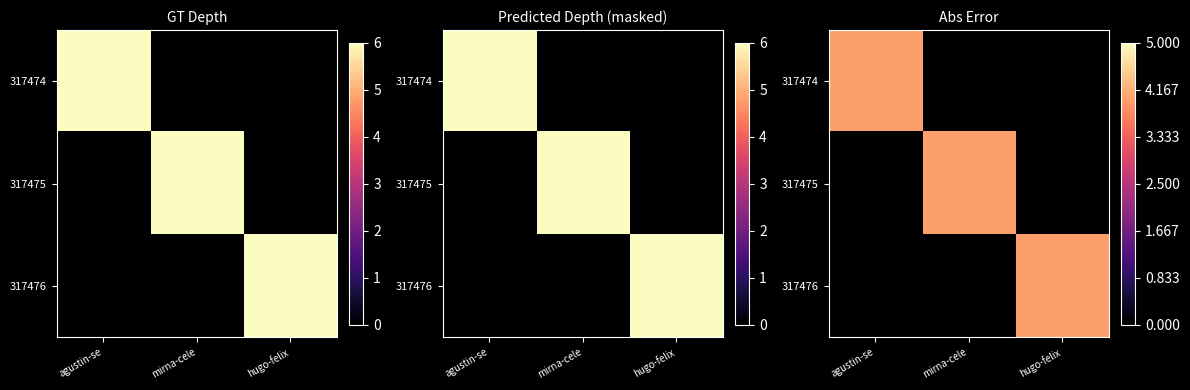

How many positive values does the 317474 series have?

1